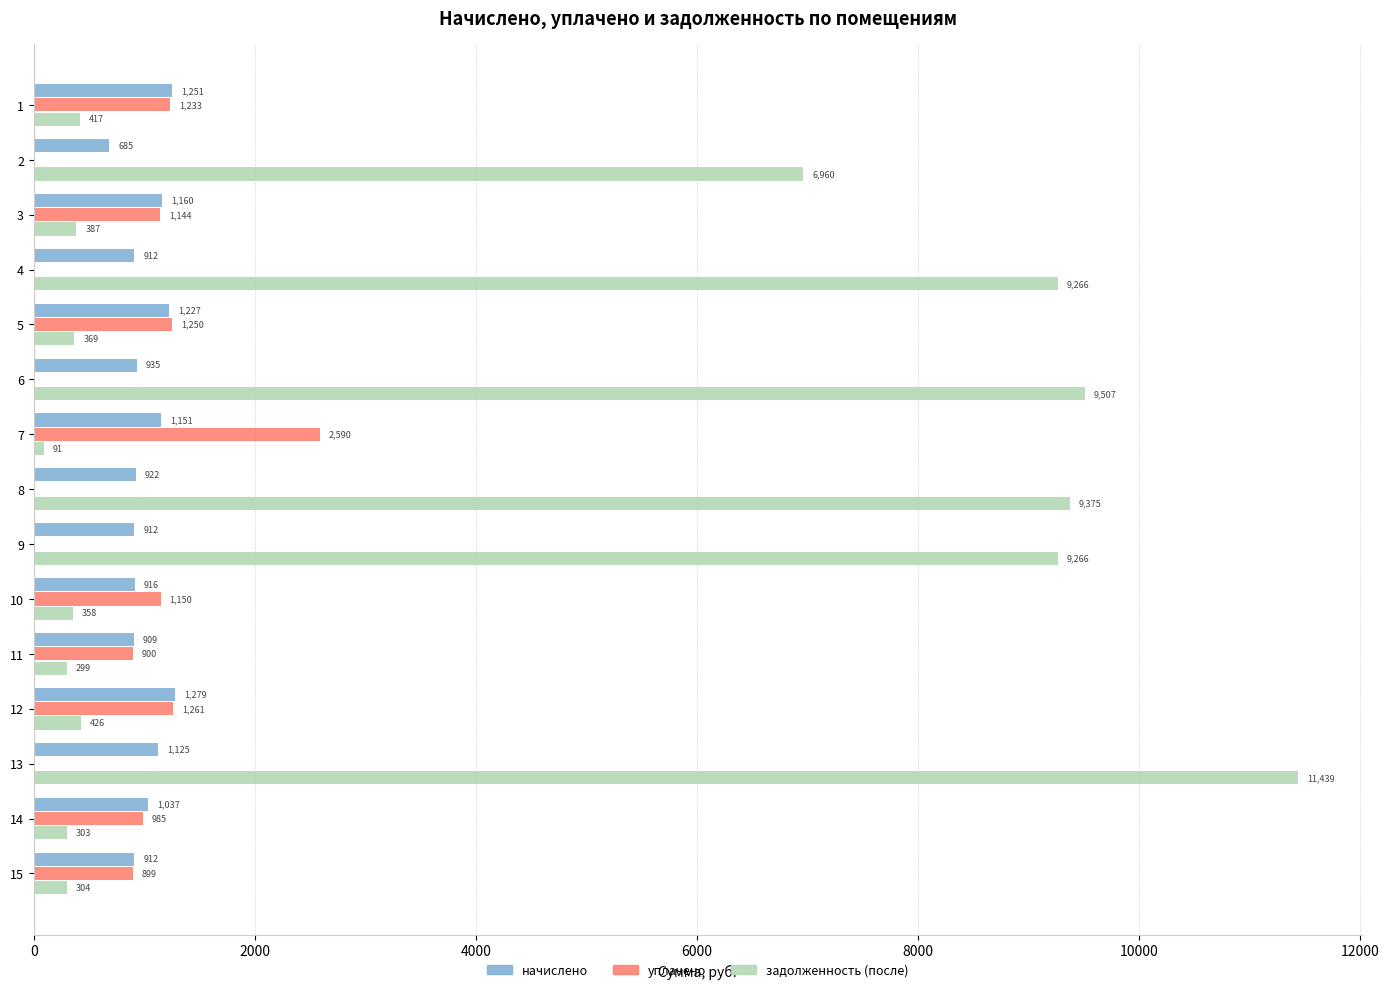

Which category has the highest value across all series?

13